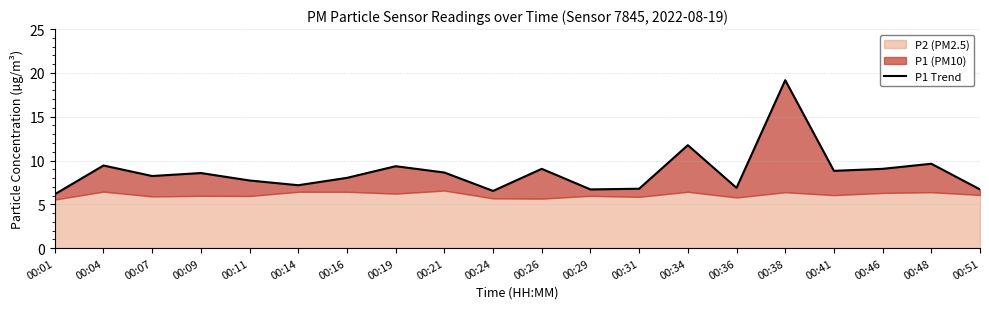

What is the sum of the values at 00:14 and 00:07?

15.4